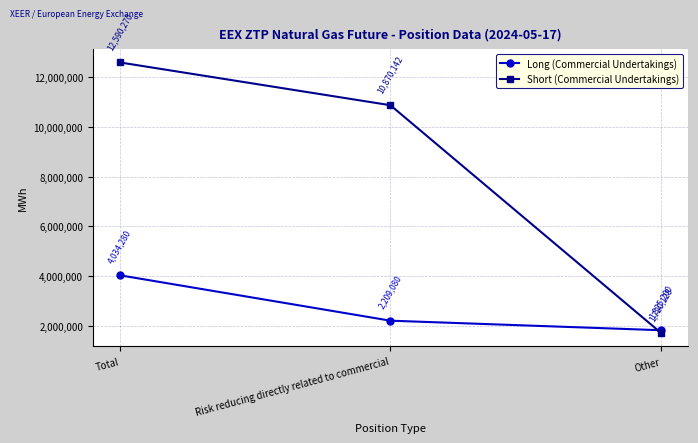

What is the difference between the Short (Commercial Undertakings) values at Other and Total?

10870142